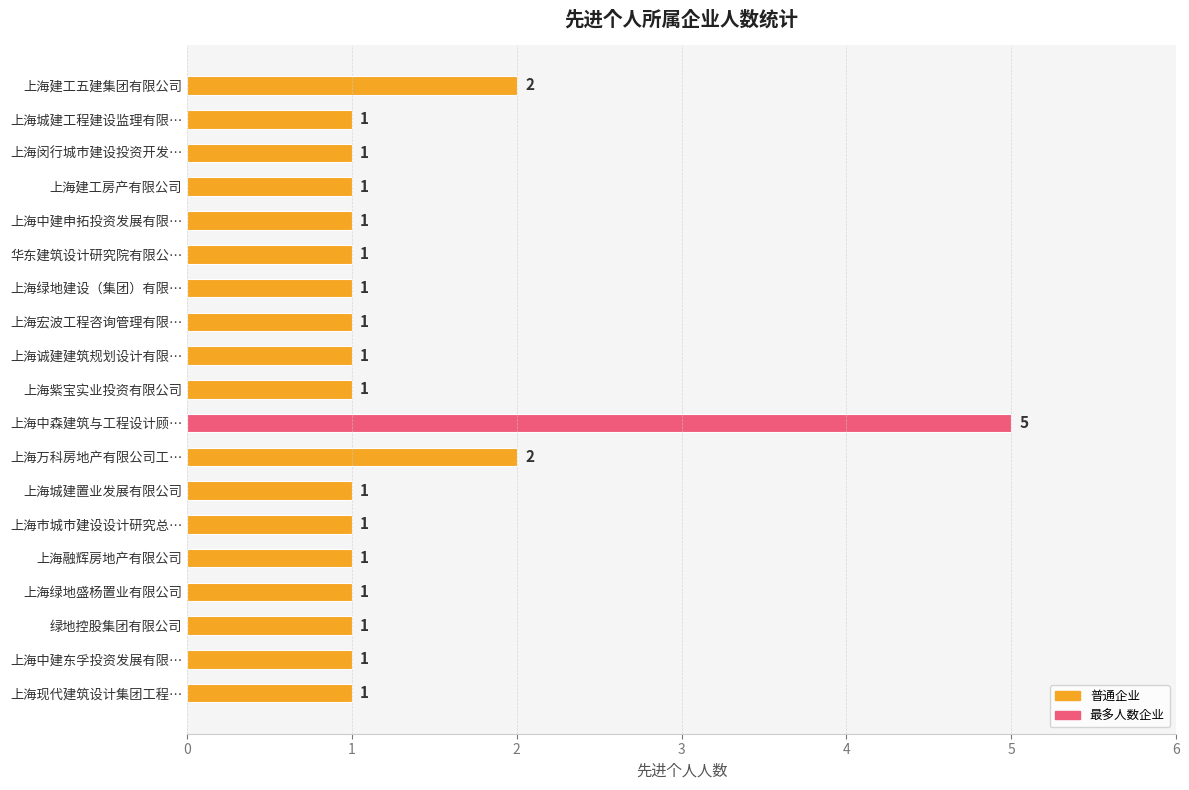

What is the ratio of the value at 上海宏波工程咨询管理有限… to the value at 上海建工五建集团有限公司?

0.5